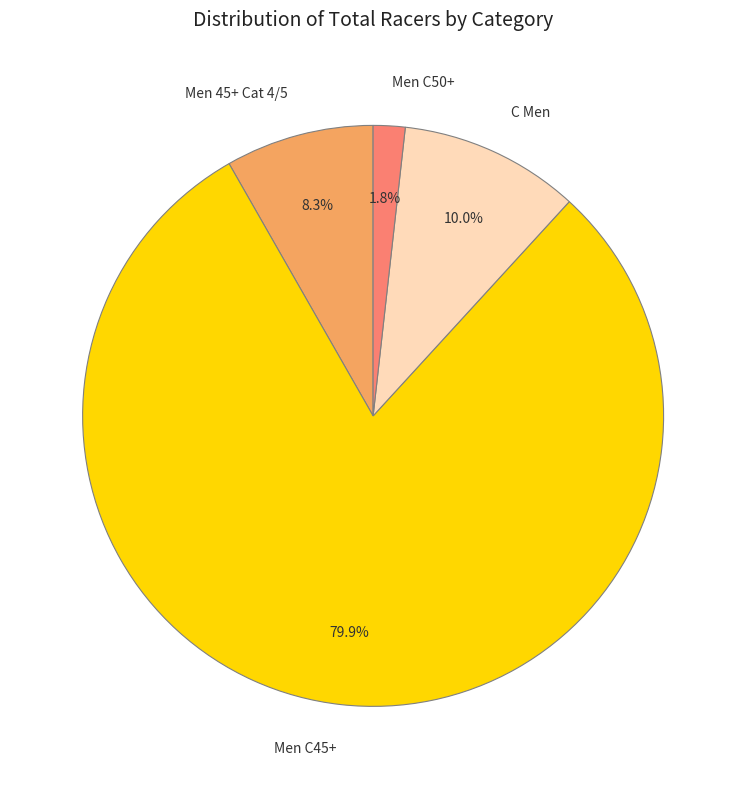

To the nearest percent, what is the difference between the largest and smallest slice percentages?

78%